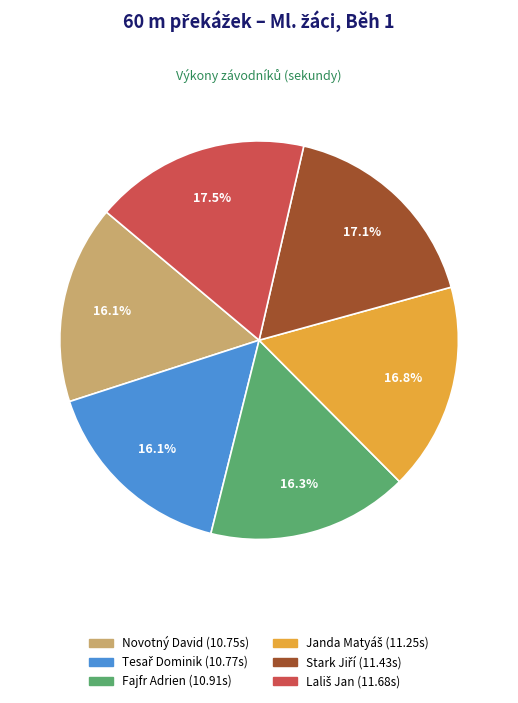

Is there a majority slice in this chart?

No